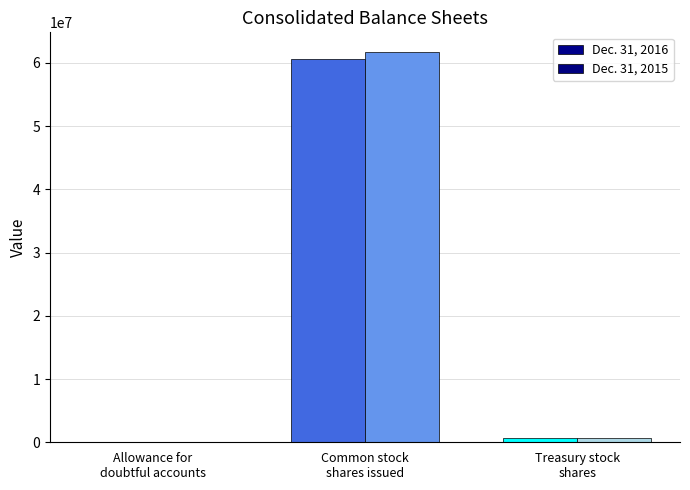

How many groups of bars are there?

3